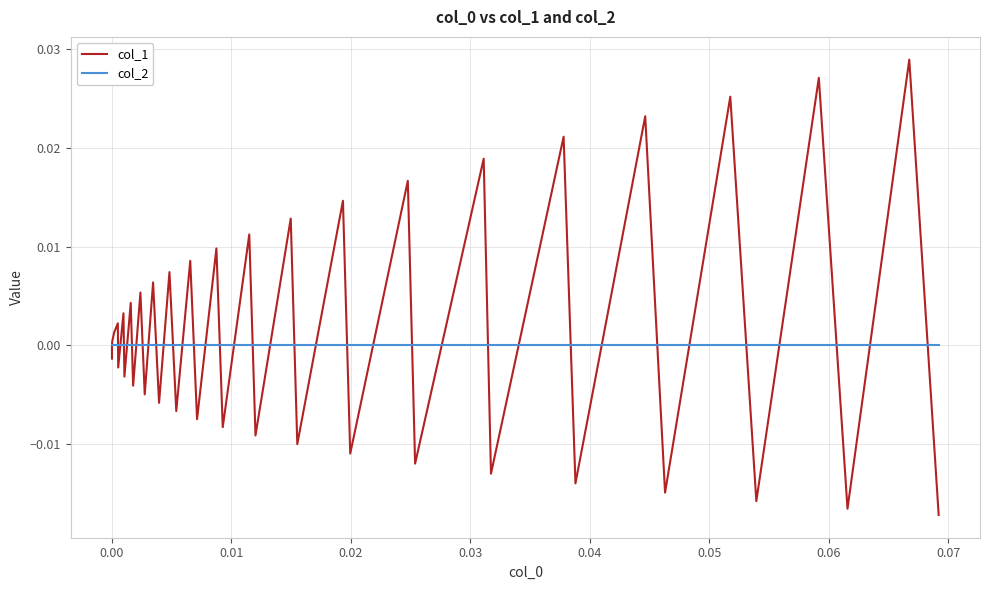

Reading right to left, list all the values displayed in this chart.

col_1: -0.0	0.0	-0.0	0.0	-0.0	0.0	-0.0	0.0	-0.0	0.0	-0.0	0.0	-0.0	0.0	-0.0	0.0	-0.0	0.0	-0.0	0.0	-0.0	0.0	-0.0	0.0	-0.0	0.0	-0.0	0.0	-0.0	0.0	-0.0	0.0	-0.0	0.0	-0.0	0.0	0.0	0.0	0.0	-0.0
col_2: 0.0	0.0	0.0	0.0	0.0	0.0	0.0	0.0	0.0	0.0	0.0	0.0	0.0	0.0	0.0	0.0	0.0	0.0	0.0	0.0	0.0	0.0	0.0	0.0	0.0	0.0	0.0	0.0	0.0	0.0	0.0	0.0	0.0	0.0	0.0	0.0	0.0	0.0	0.0	0.0